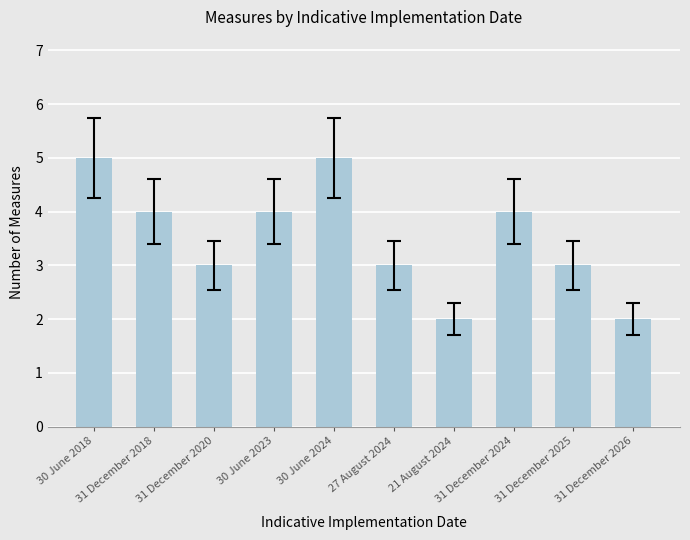

Reading left to right, what are all the values shown in this chart?

5	4	3	4	5	3	2	4	3	2